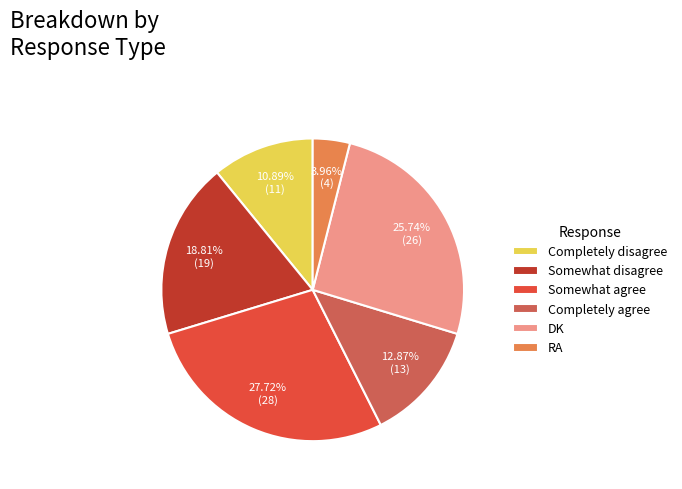

What percentage is the Completely disagree slice, to the nearest percent?

11%